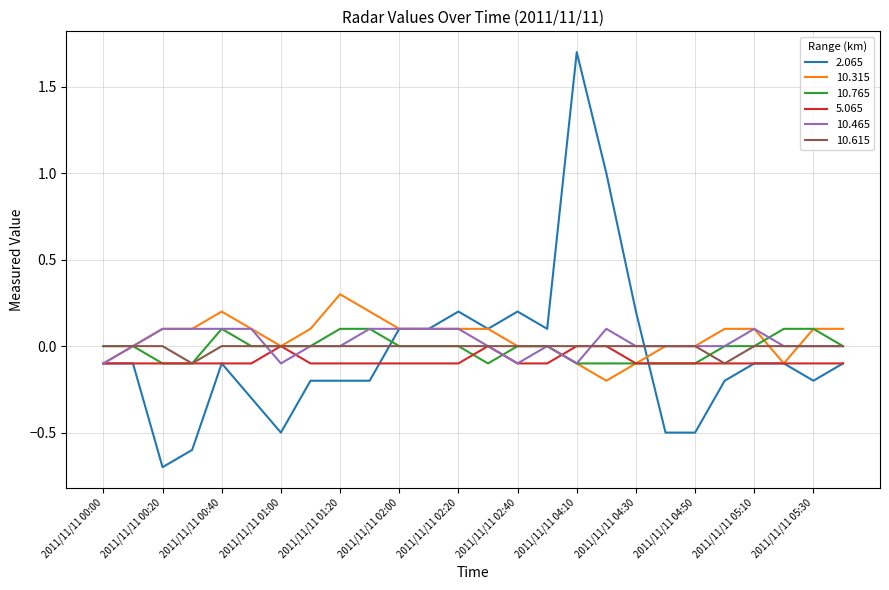

Does the chart display data point markers on the line(s)?

No